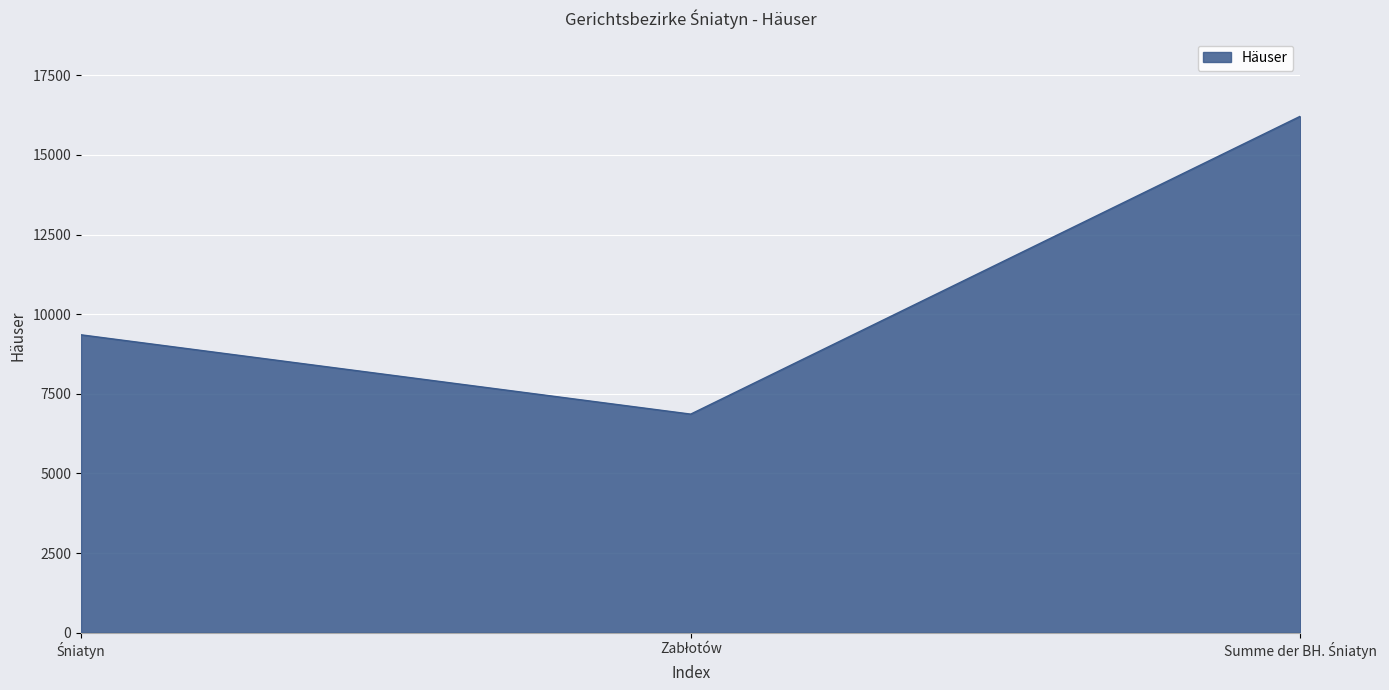

What is the greatest value displayed?

16218